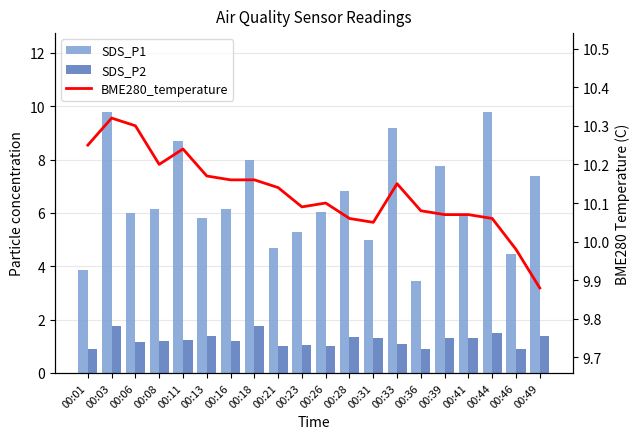

Rank the series at 00:28 from lowest to highest value.

SDS_P2, SDS_P1, BME280_temperature